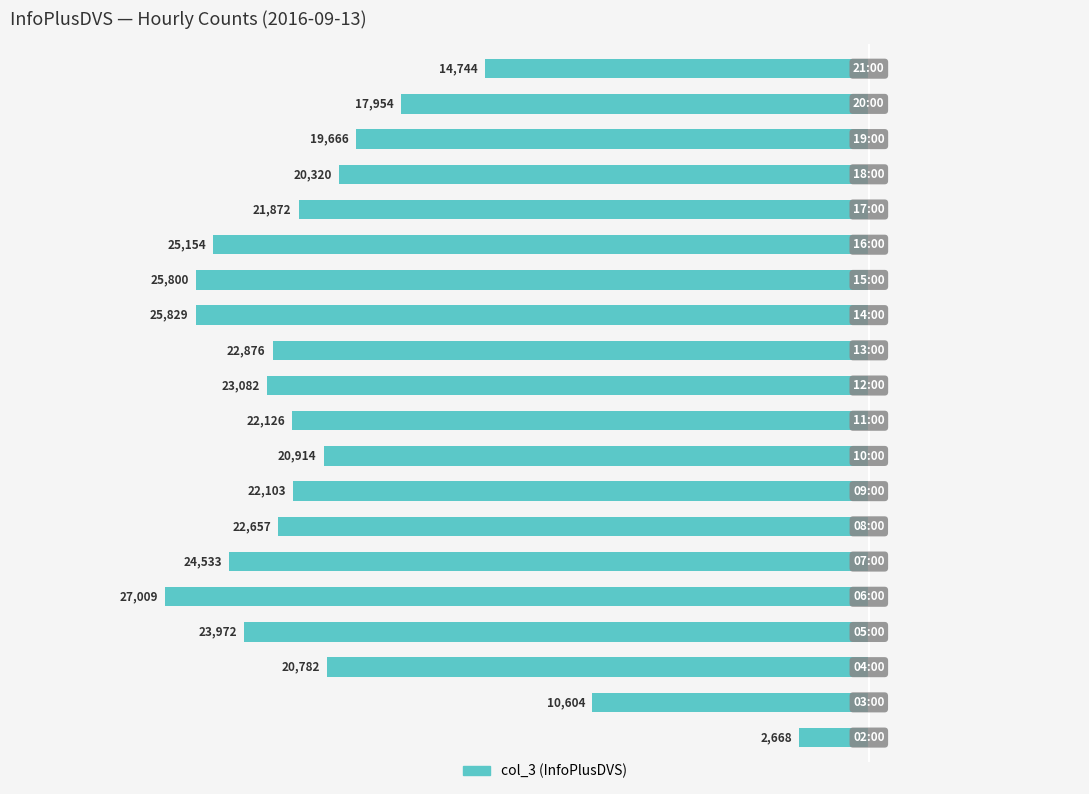

Where is the data nearest to the value 14838?

19